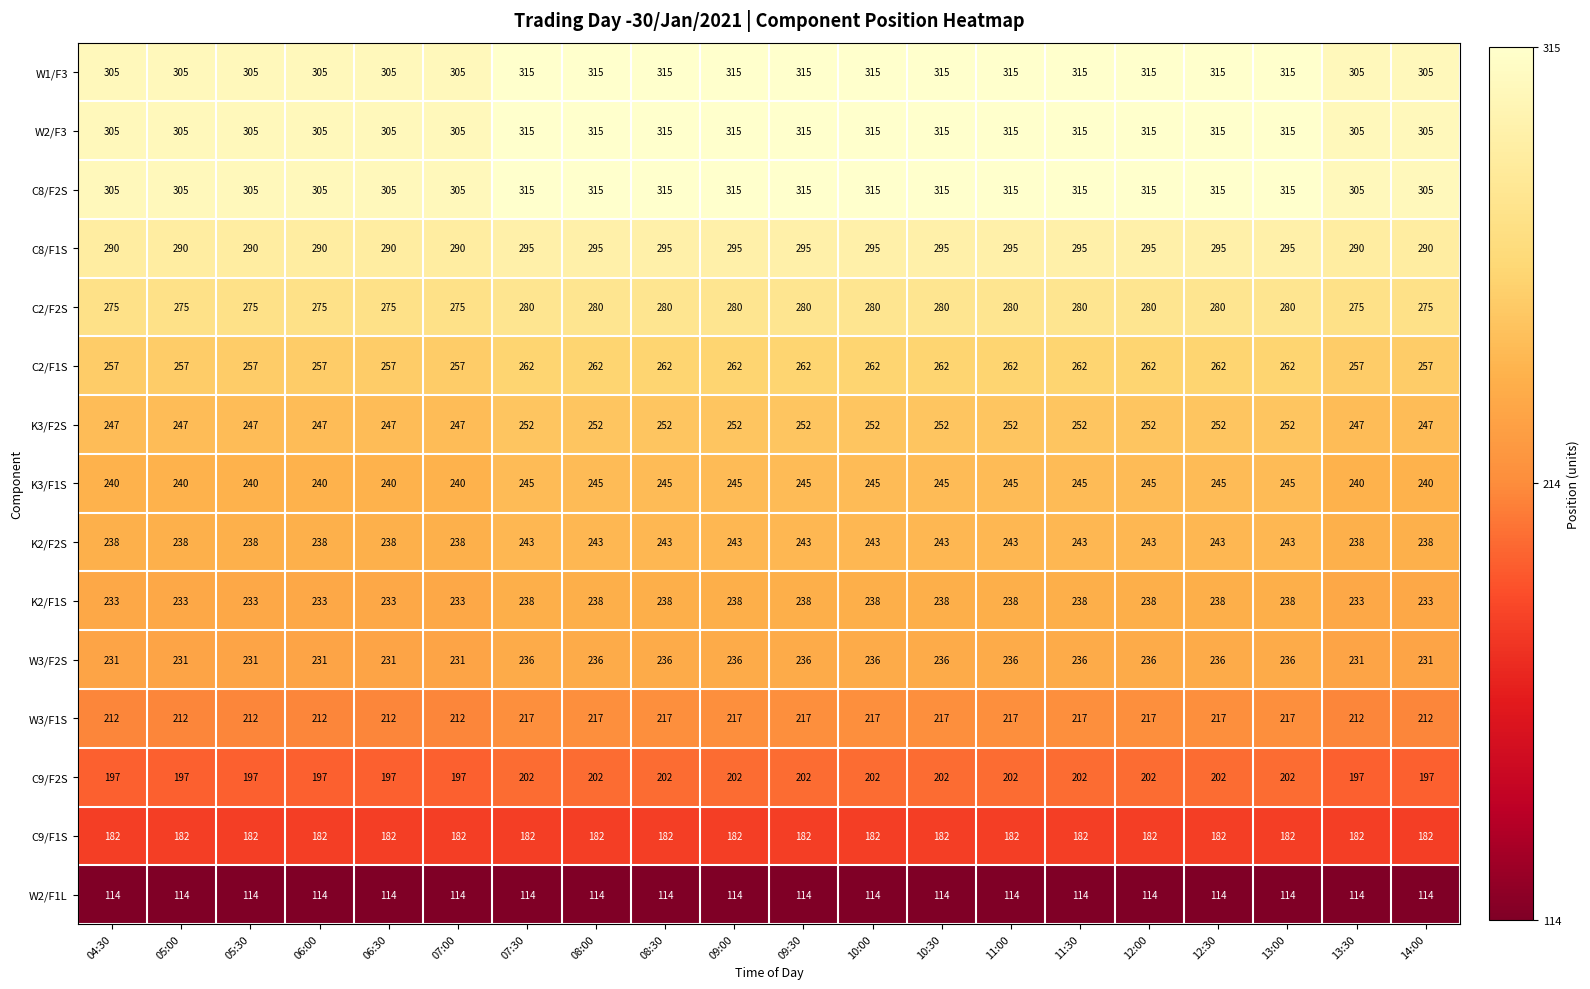

The value of K2/F1S at 12:00 is 238. True or false?

True